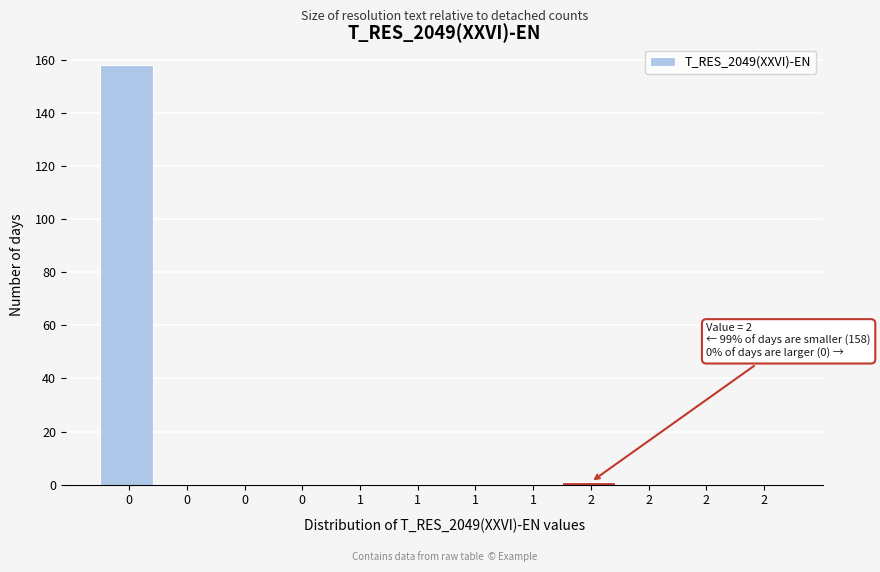

Are the bars horizontal?

No